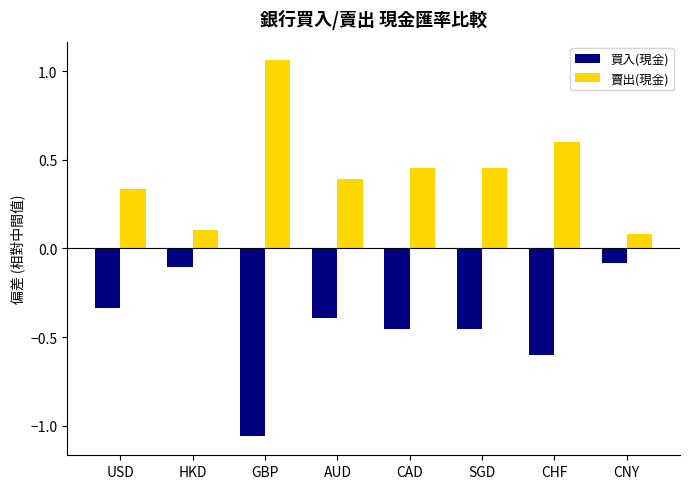

What is the difference between the highest and lowest values at USD?

0.7